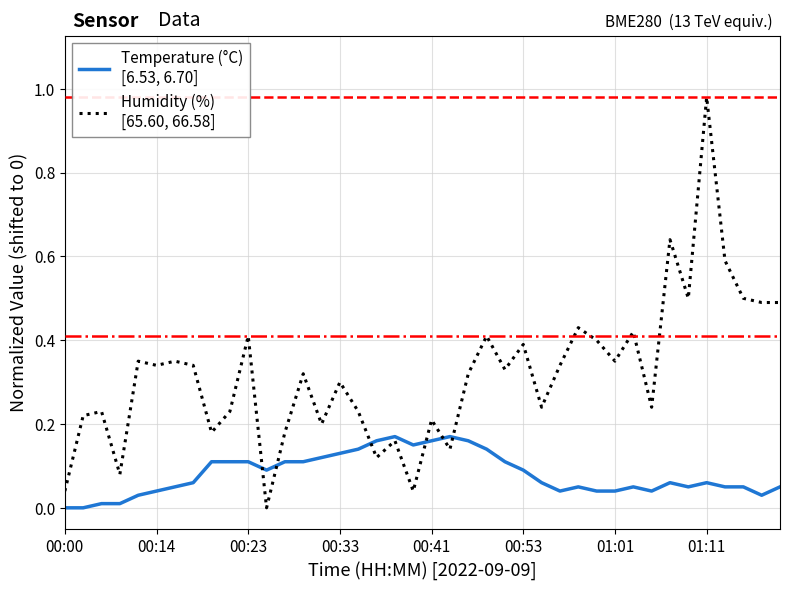

Does the chart have visible grid lines?

Yes